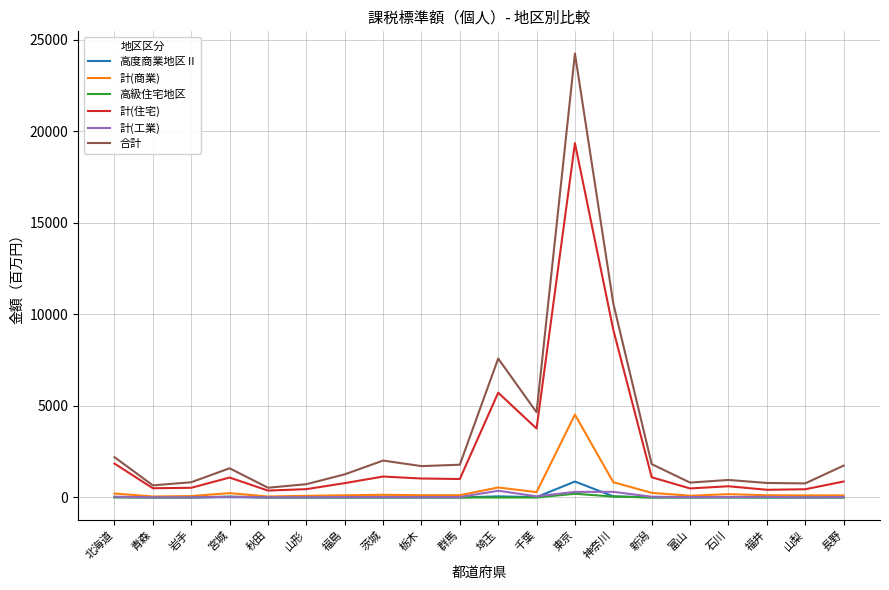

The value of 高度商業地区Ⅱ at 東京 is 872.4. True or false?

True